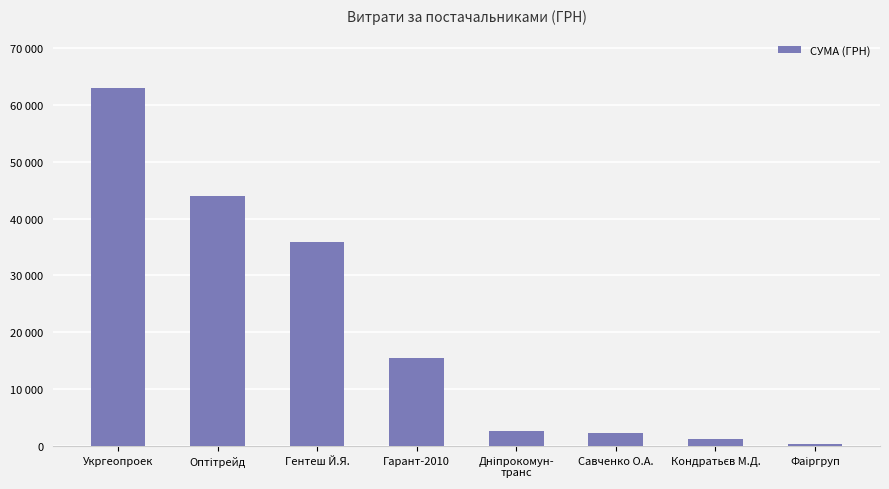

Where is the data nearest to the value 31662?

Гентеш Й.Я.